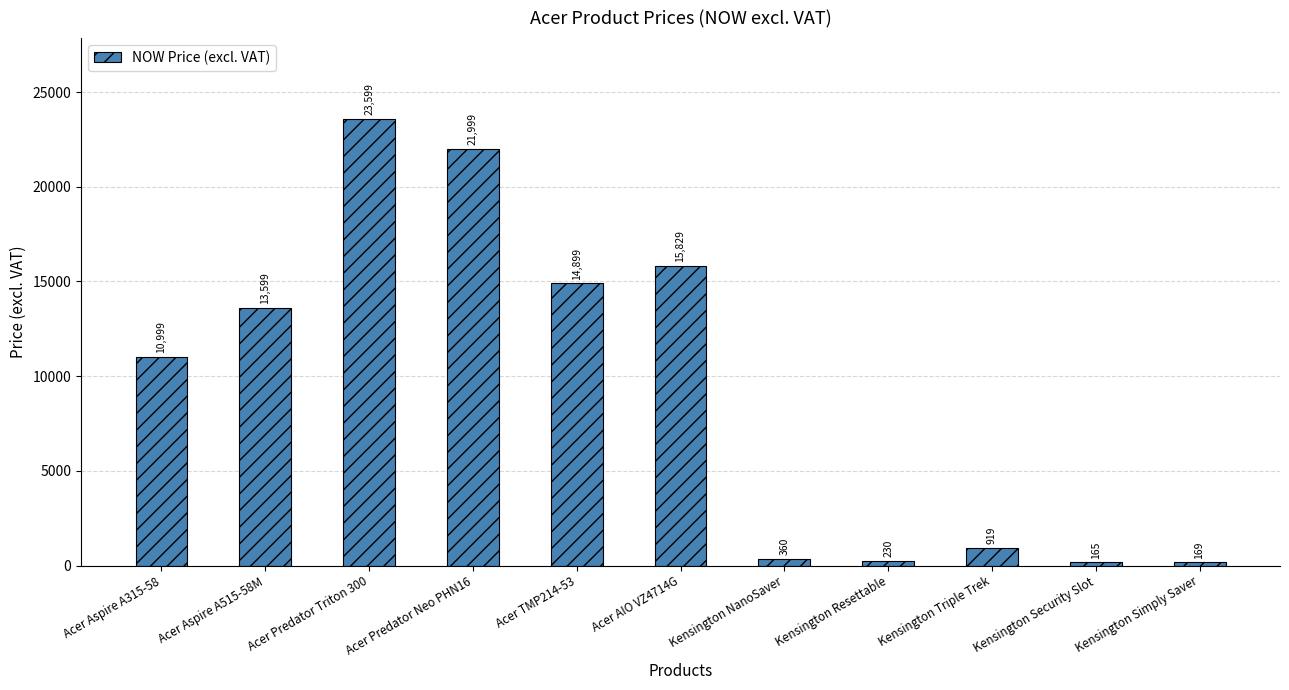

Rank the categories by value from lowest to highest.

Kensington Security Slot, Kensington Simply Saver, Kensington Resettable, Kensington NanoSaver, Kensington Triple Trek, Acer Aspire A315-58, Acer Aspire A515-58M, Acer TMP214-53, Acer AIO VZ4714G, Acer Predator Neo PHN16, Acer Predator Triton 300